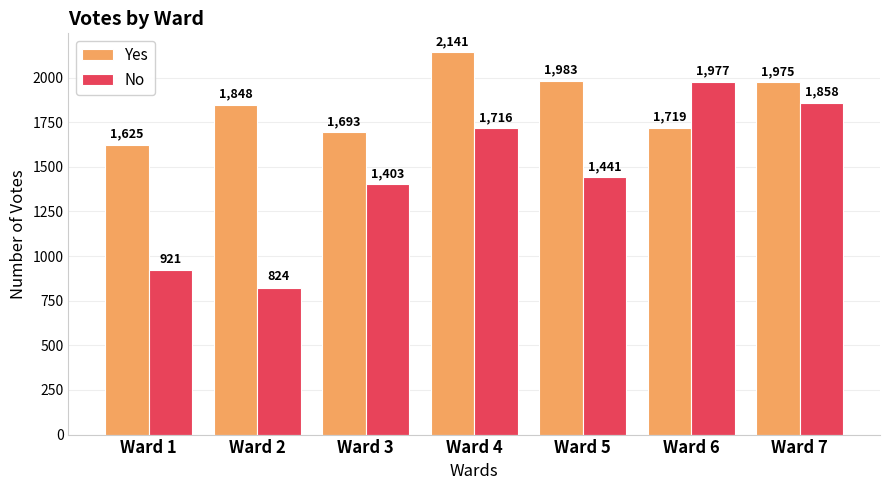

What is the average value of the Yes series?

1855